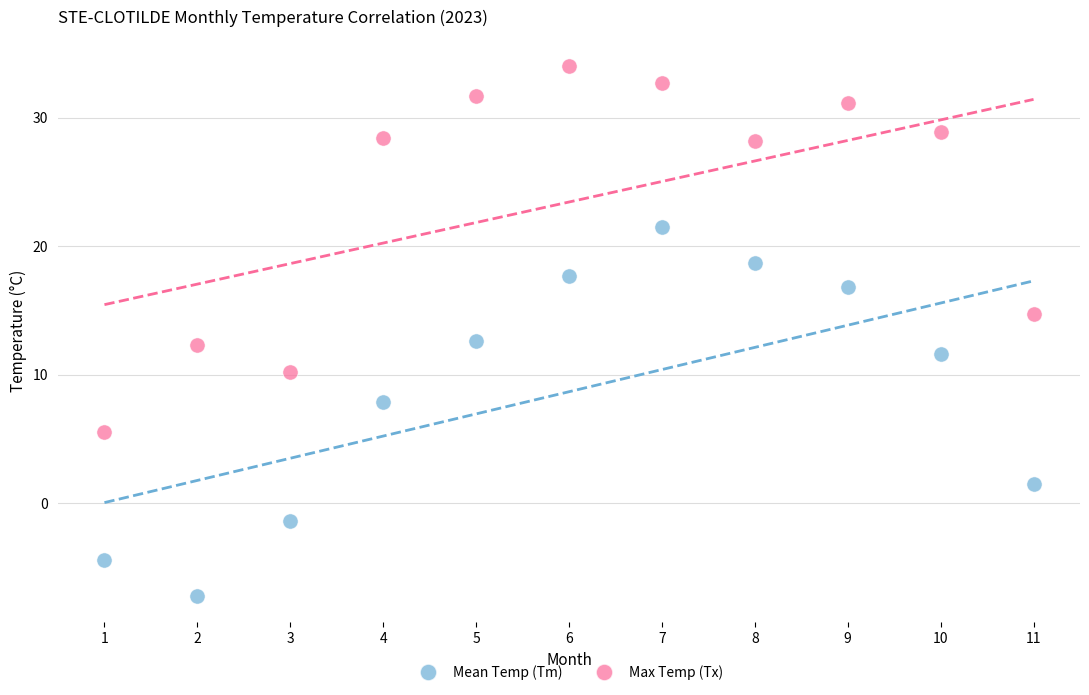

In the Mean Temp (Tm) series, what Y value is closest to 7?

7.9